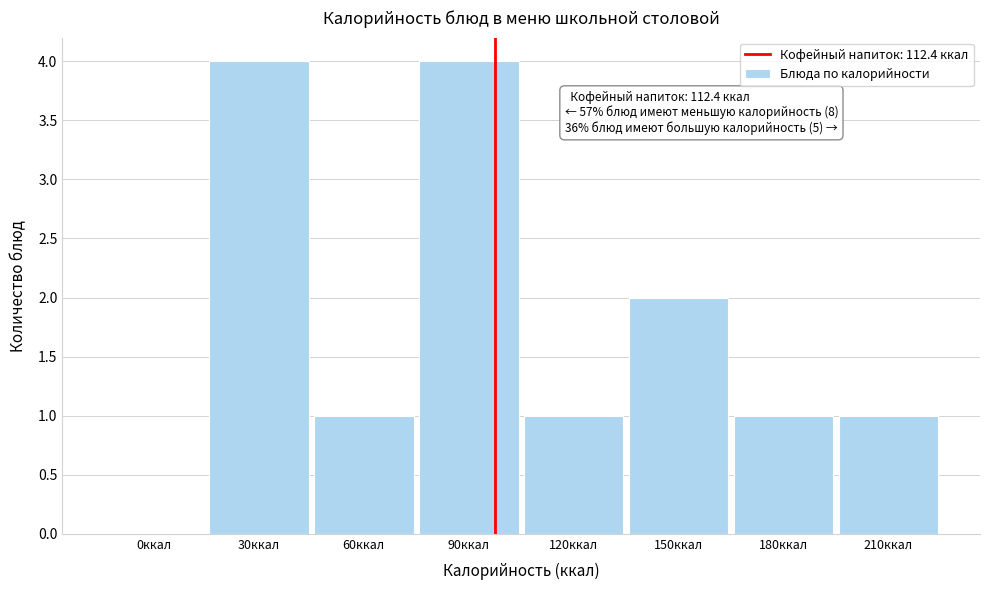

Reading left to right, list all the values displayed in this chart.

0ккал=0	30ккал=4	60ккал=1	90ккал=4	120ккал=1	150ккал=2	180ккал=1	210ккал=1